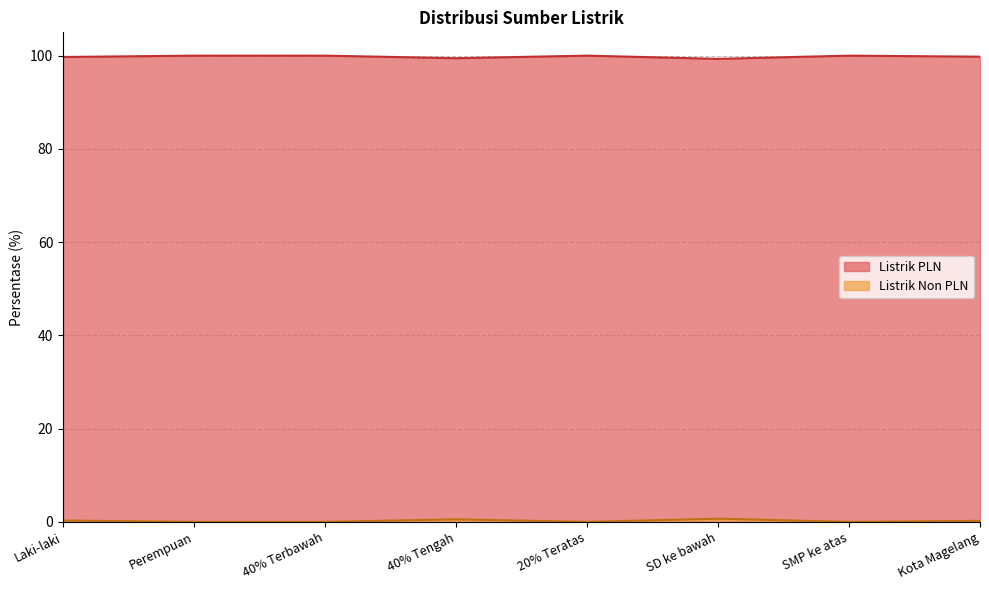

Which series changed the most between Laki-laki and SMP ke atas?

Listrik PLN